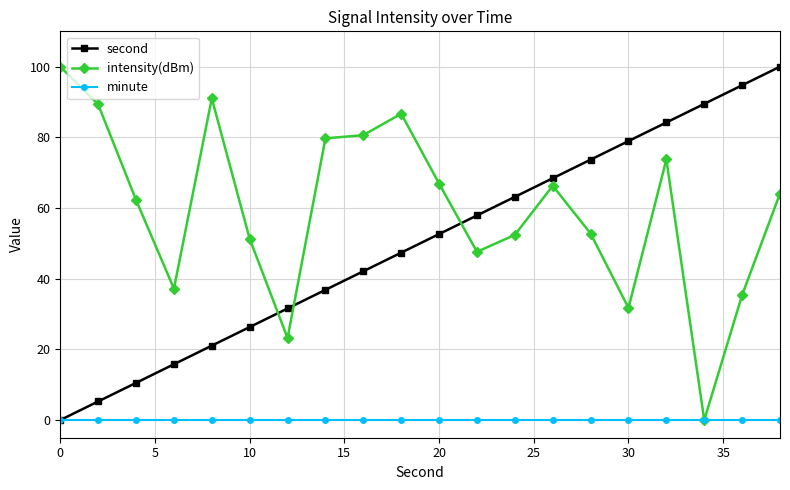

Which series has the largest total across all categories?

intensity(dBm)